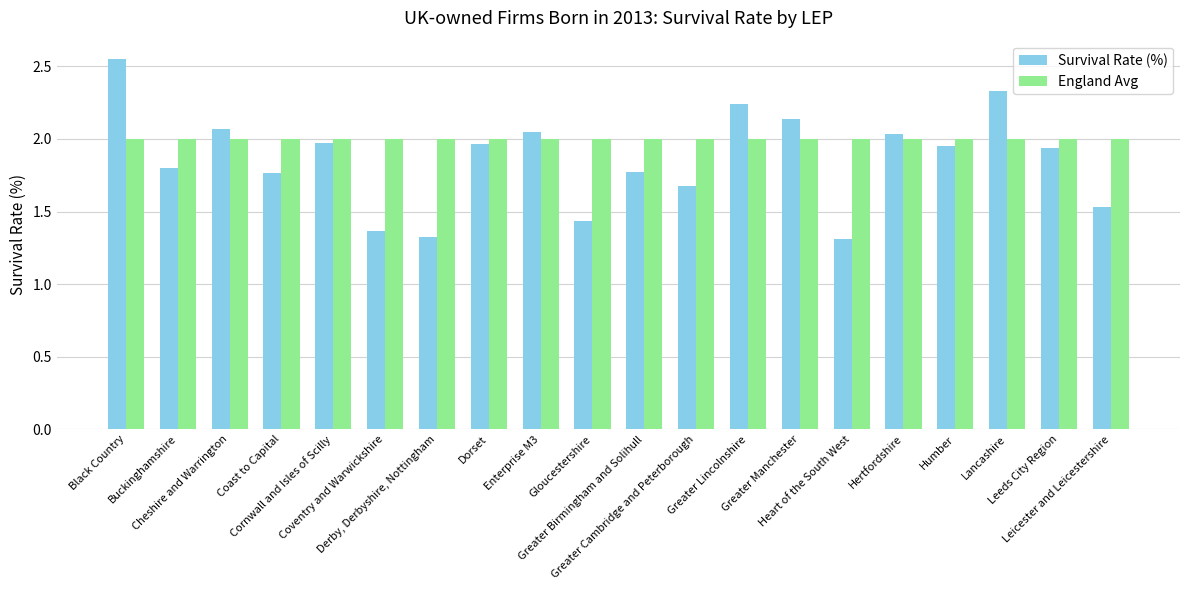

Rank the series by their maximum value, from highest to lowest.

Survival Rate (%), England Avg